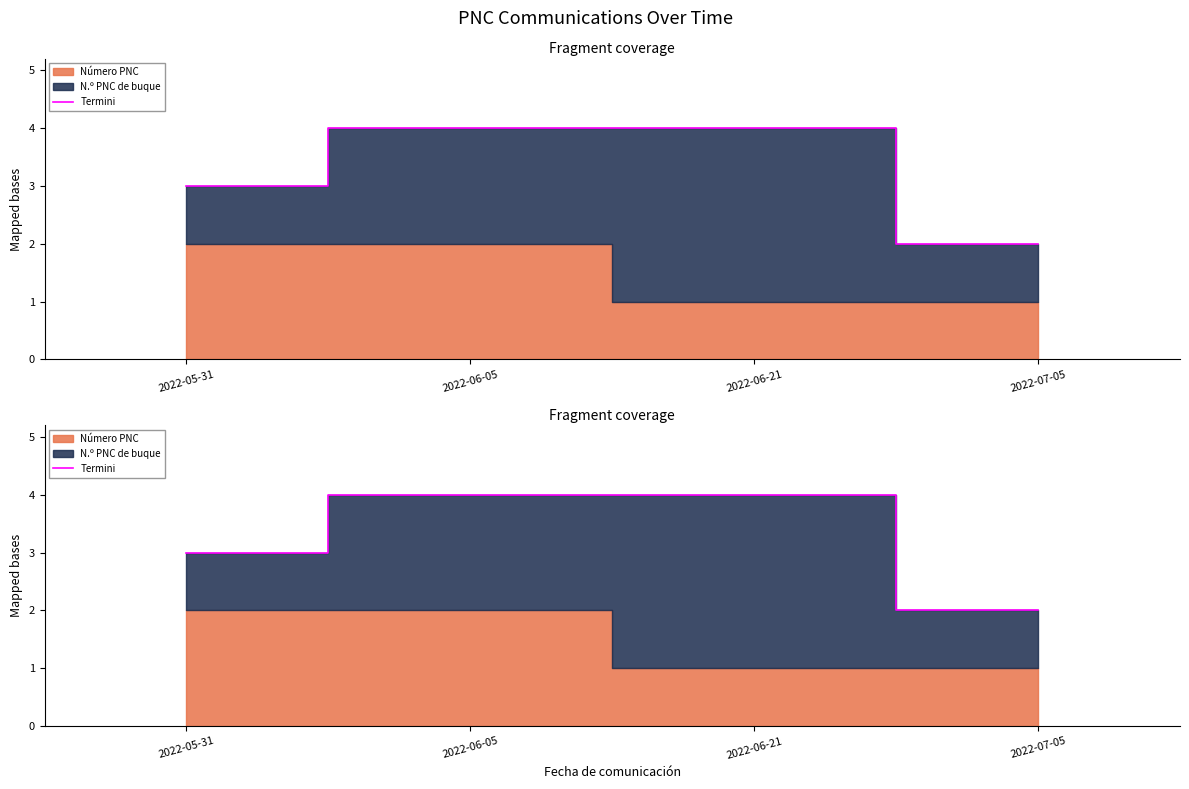

What is the ratio of the value at 2022-06-21 to the value at 2022-06-05?

1.0